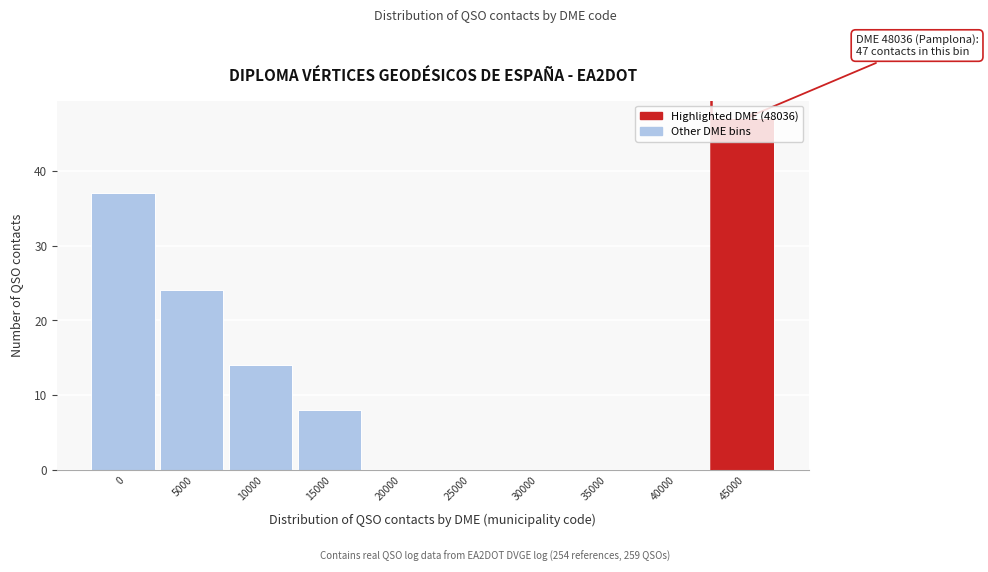

What is the sum of all values?

130